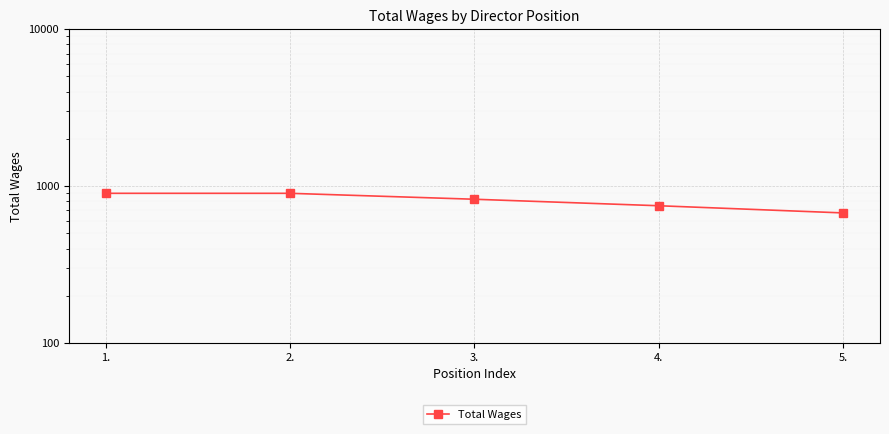

Which category has the highest value across all series?

1.